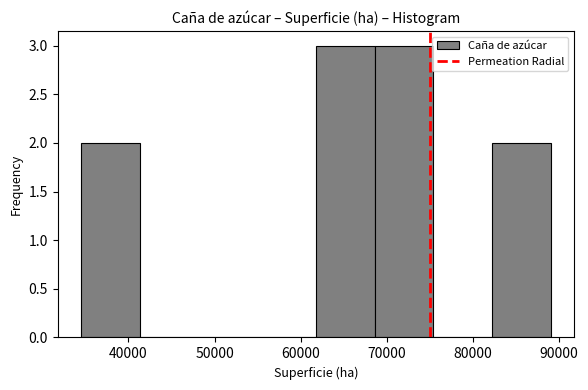

Reading left to right, list every bar in this chart as the range it spans on the x-axis followed by its height. Neither the bar edges nor the heights are printed on the chart, so give them approximately, as read against the axes.

35000 to 41000: 2
41000 to 48000: 0
48000 to 55000: 0
55000 to 62000: 0
62000 to 69000: 3
69000 to 75000: 3
75000 to 82000: 0
82000 to 89000: 2